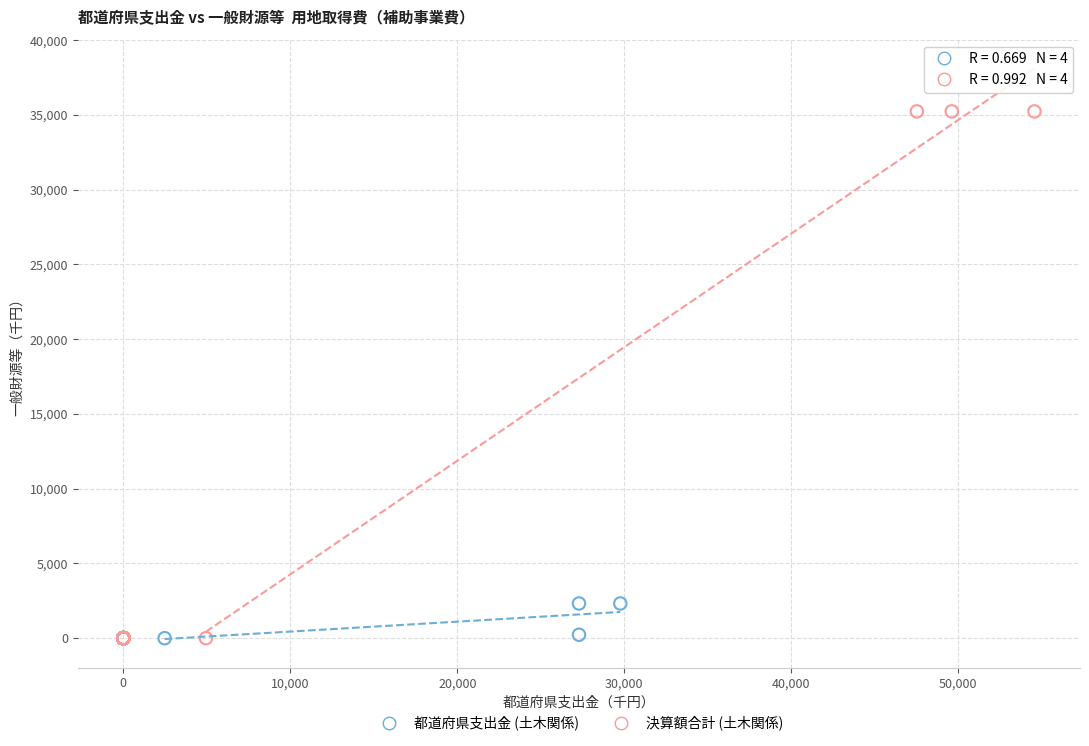

Which series reaches the maximum Y coordinate?

決算額合計 (土木関係)